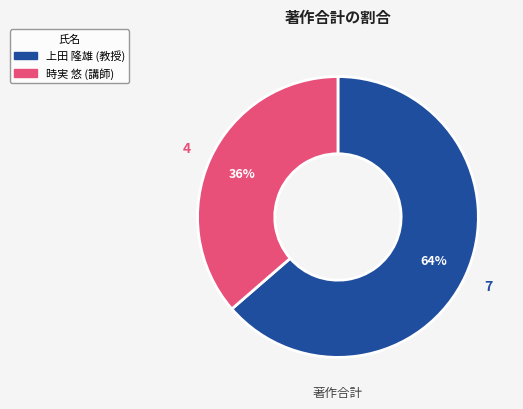

Between 時実 悠 (講師) and 上田 隆雄 (教授), which is larger?

上田 隆雄 (教授)